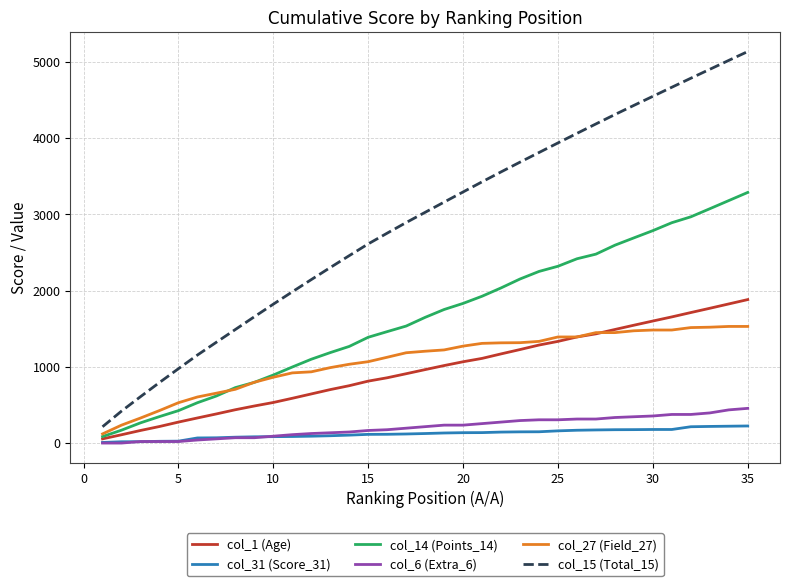

List the series in order of their peak value, highest first.

col_15 (Total_15), col_14 (Points_14), col_1 (Age), col_27 (Field_27), col_6 (Extra_6), col_31 (Score_31)